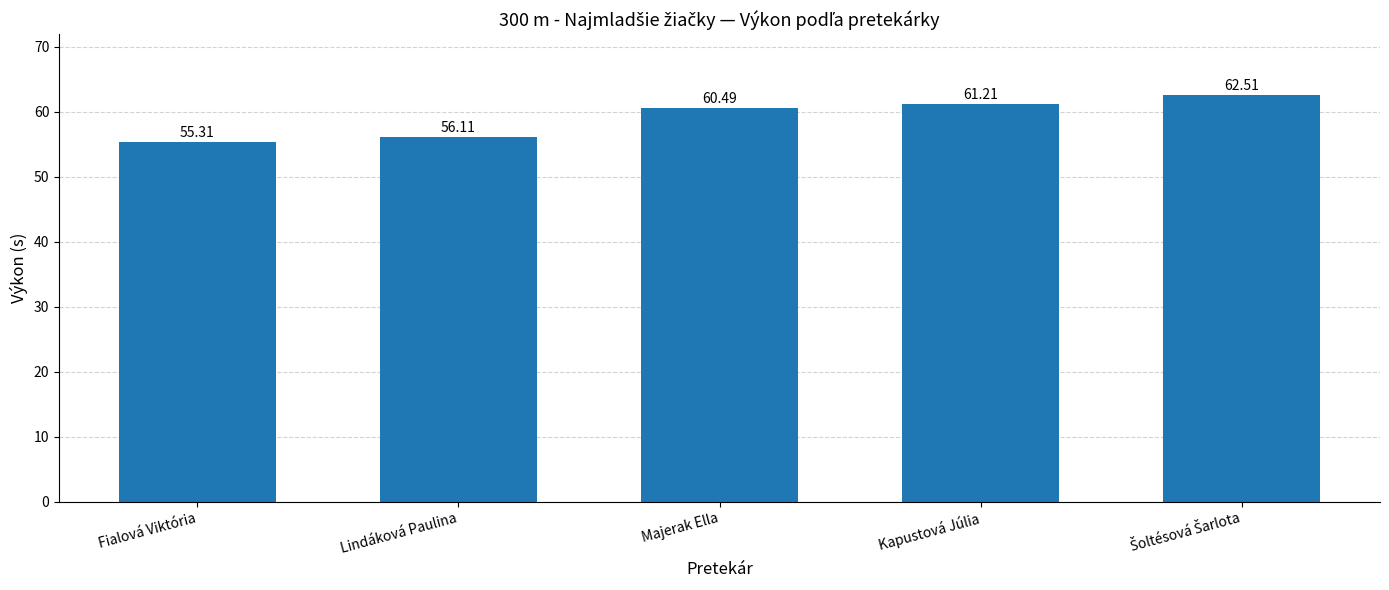

Where is the data nearest to the value 58?

Lindáková Paulina